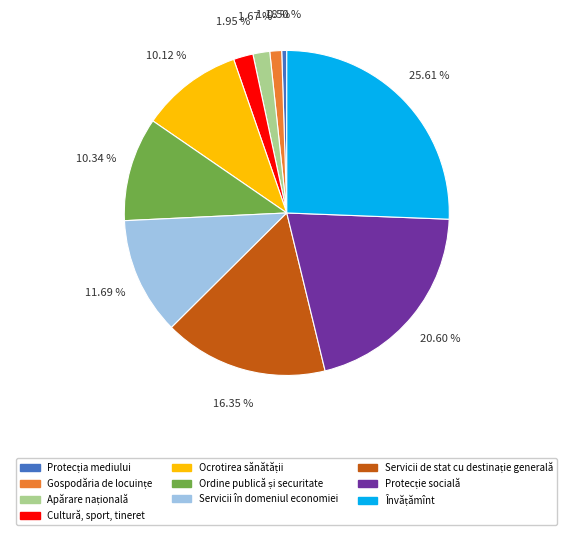

How many slices are in this pie chart?

10